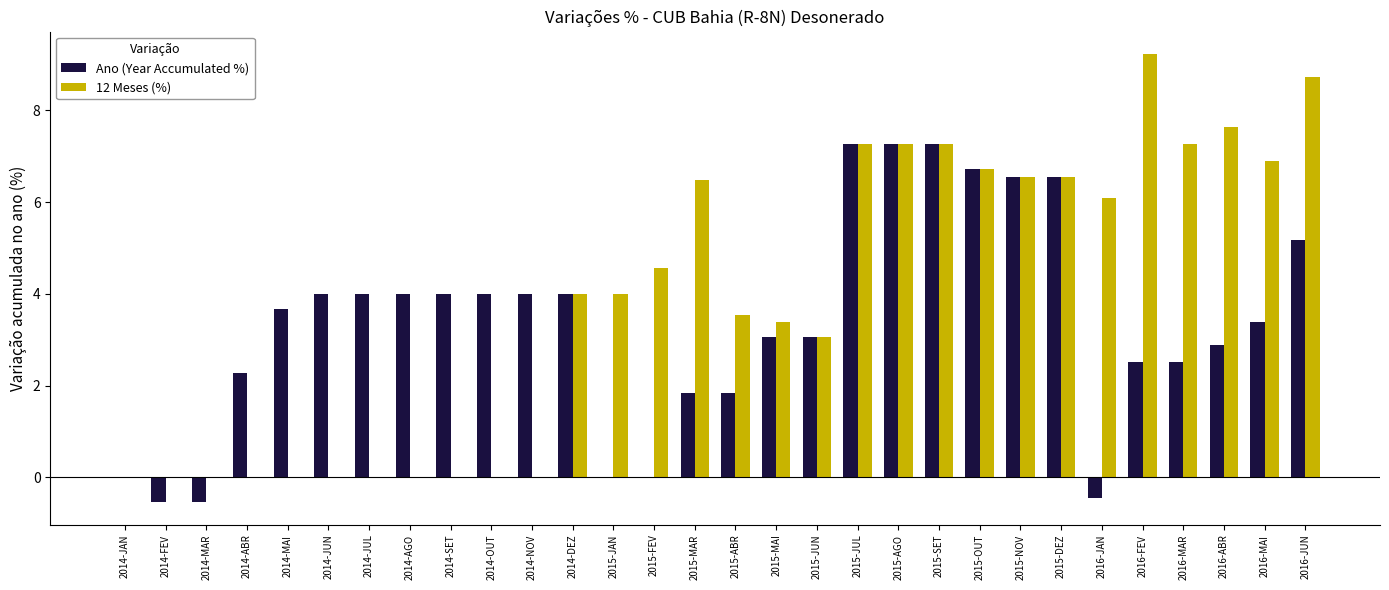

What is the sum of the 12 Meses (%) values at 2014-DEZ and 2016-FEV?

13.2